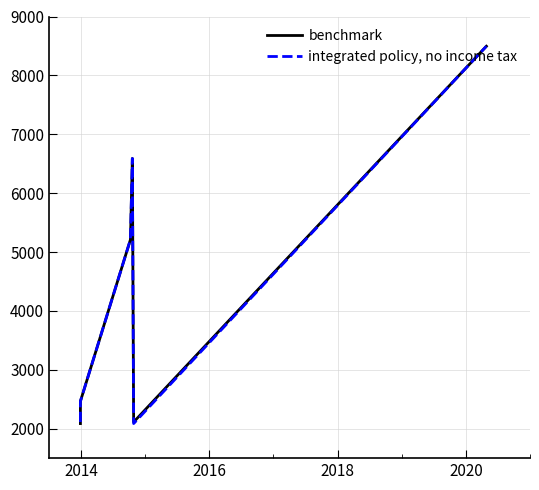

Is the value of benchmark at 2022 greater than the value of integrated policy, no income tax at 2012?

Yes